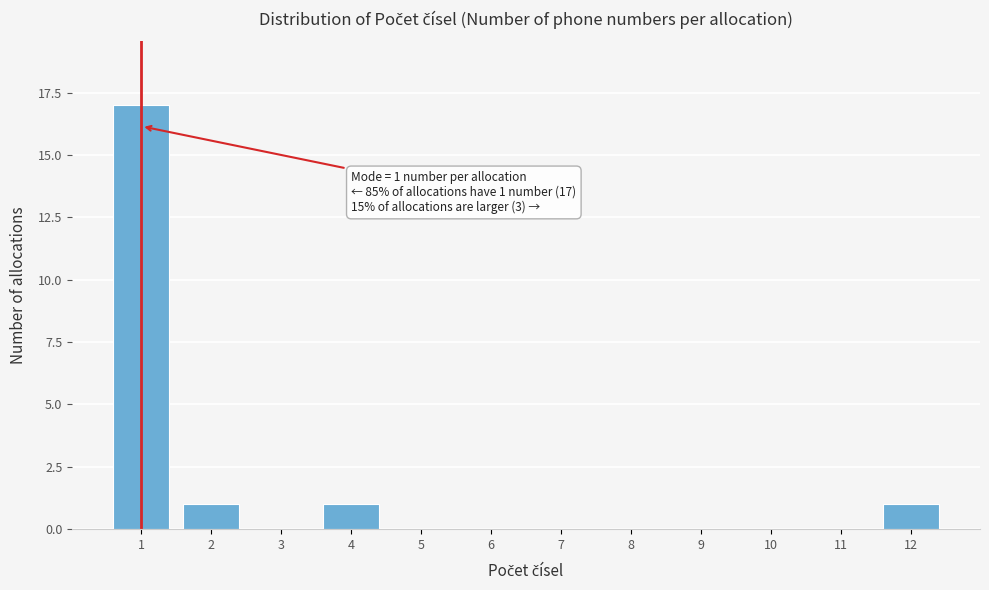

Over which range of the x-axis is the bar tallest?

0.5 to 1.5